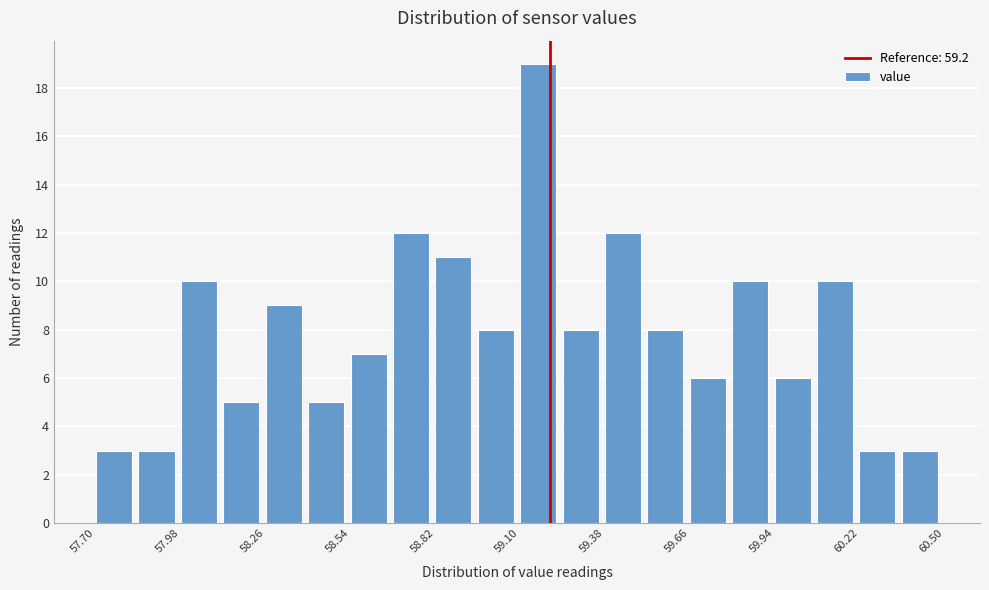

Read against the x-axis, roughly where is the centre of the tallest bar?

59.15